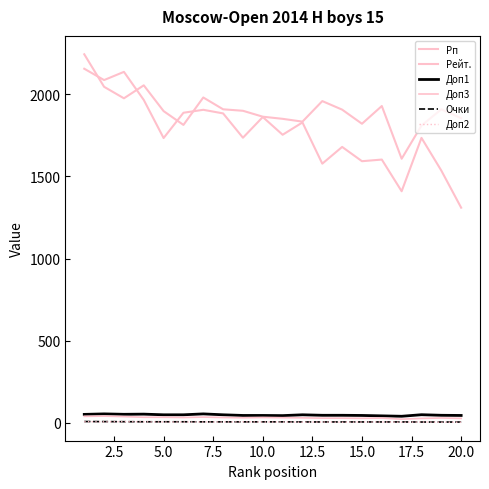

Reading left to right, extract all data points from this chart.

Рп: 2156.0	2087.0	2137.0	1966.0	1734.0	1888.0	1906.0	1884.0	1736.0	1862.0	1754.0	1829.0	1578.0	1680.0	1593.0	1603.0	1410.0	1735.0	1536.0	1310.0
Рейт.: 2244.0	2046.0	1976.0	2055.0	1898.0	1814.0	1981.0	1909.0	1900.0	1864.0	1851.0	1834.0	1959.0	1907.0	1821.0	1929.0	1608.0	1810.0	1909.0	1855.0
Доп1: 51.5	54.5	52.0	53.0	49.0	49.0	54.5	49.0	45.0	45.0	44.0	49.0	46.0	46.0	45.0	42.5	40.0	49.5	46.0	45.0
Доп3: 39.5	41.0	38.0	34.0	34.0	32.5	35.0	32.5	31.0	32.5	31.5	30.5	28.5	28.5	27.5	29.0	22.5	27.0	29.5	27.0
Очки: 8.0	7.5	7.0	6.5	6.5	6.5	6.0	6.0	6.0	6.0	6.0	5.5	5.5	5.5	5.5	5.5	5.5	5.0	5.0	5.0
Доп2: 7.0	6.0	7.0	6.0	5.0	5.0	5.0	5.0	6.0	5.0	5.0	4.0	5.0	4.0	5.0	5.0	4.0	5.0	4.0	4.0